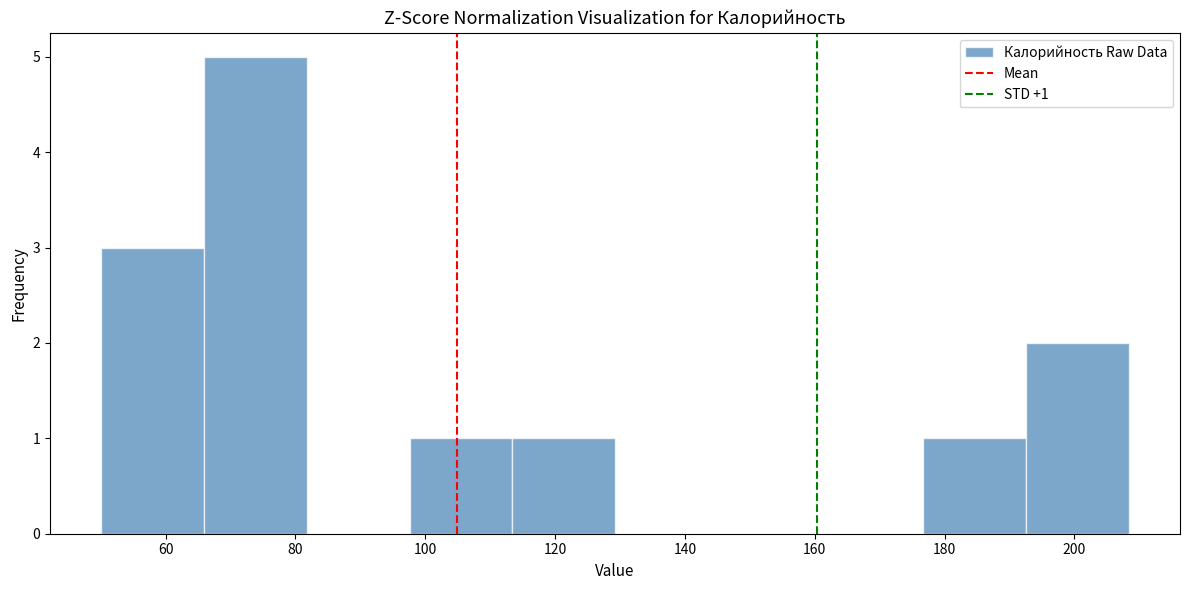

Over which range of the x-axis is the bar tallest?

66 to 82